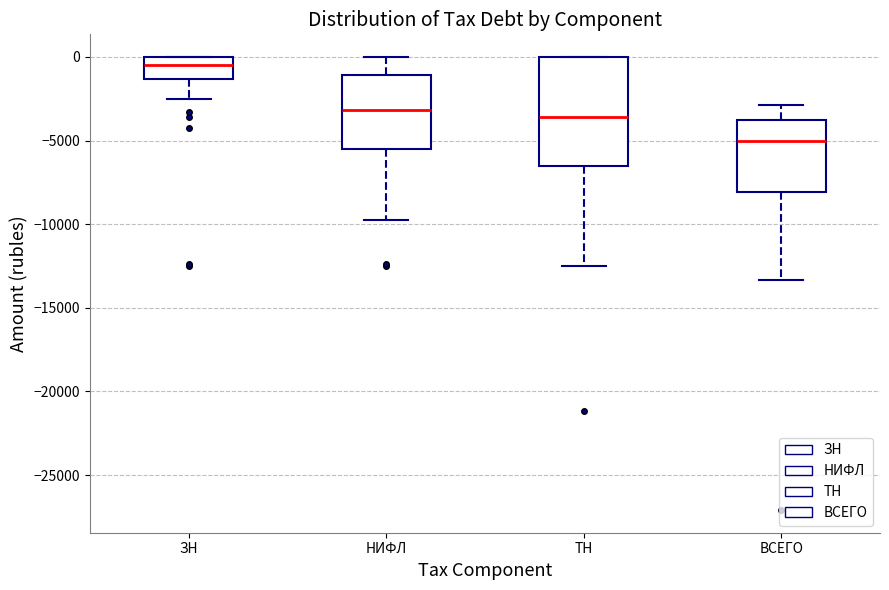

Comparing the boxes themselves (not the whiskers), which one is the tallest?

ТН